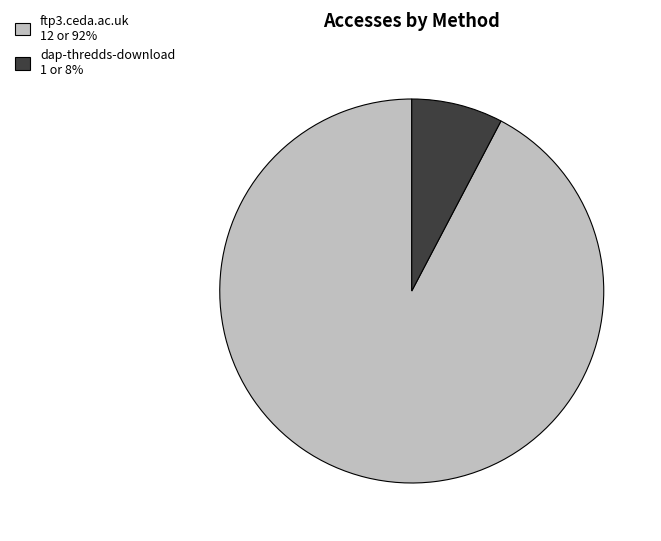

Rank the categories by value from lowest to highest.

dap-thredds-download, ftp3.ceda.ac.uk